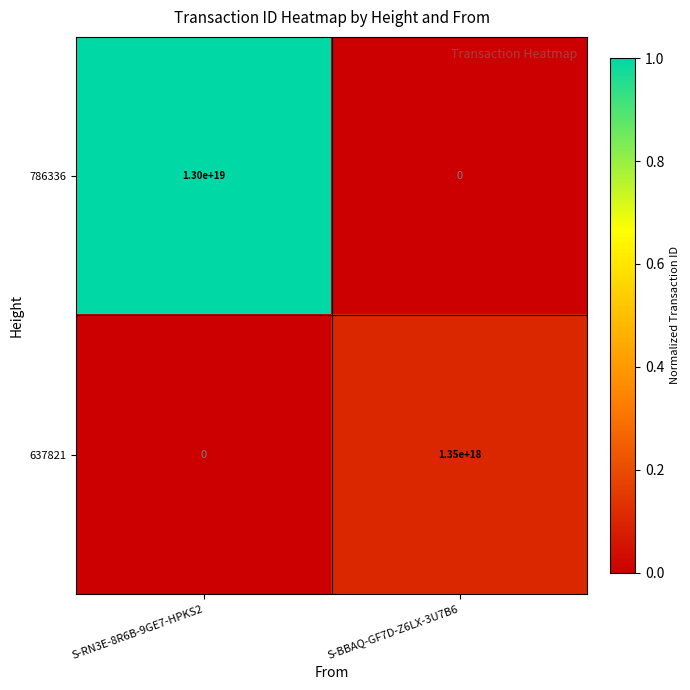

At which category is the sum across all series the highest?

S-RN3E-8R6B-9GE7-HPKS2